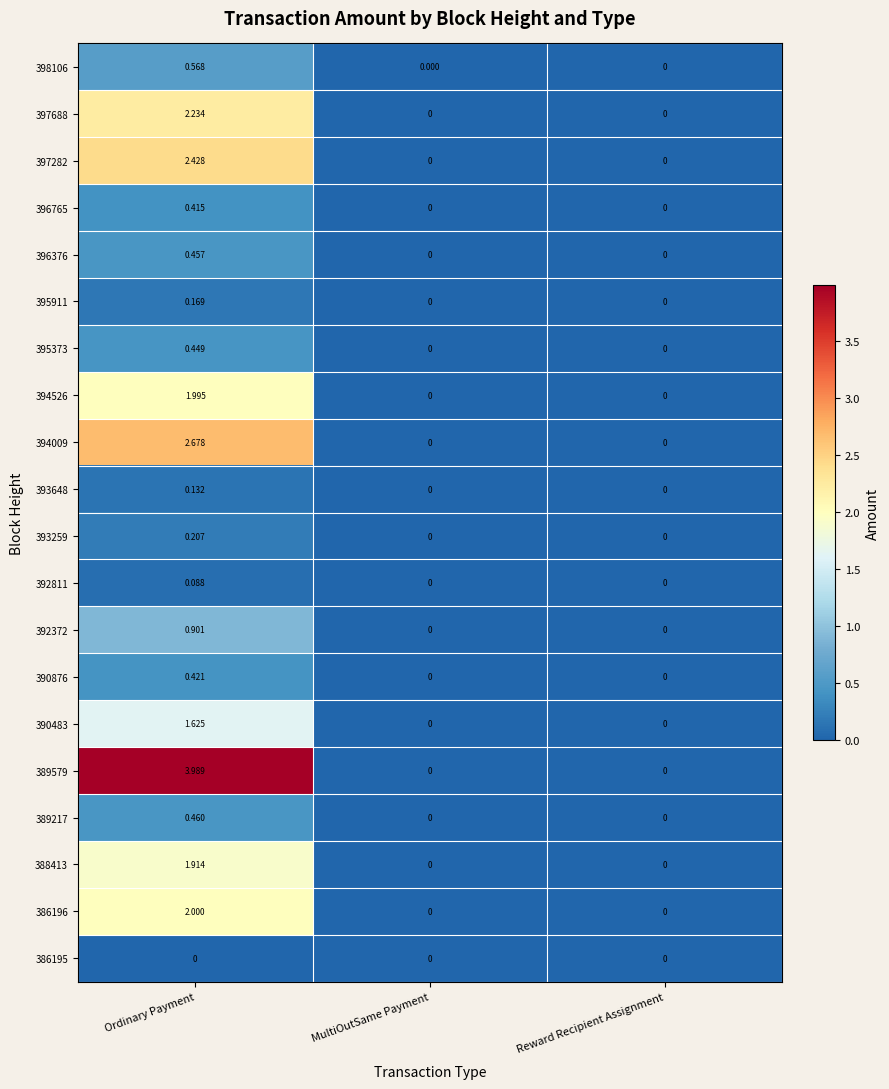

Which category has the highest value across all series?

Ordinary Payment